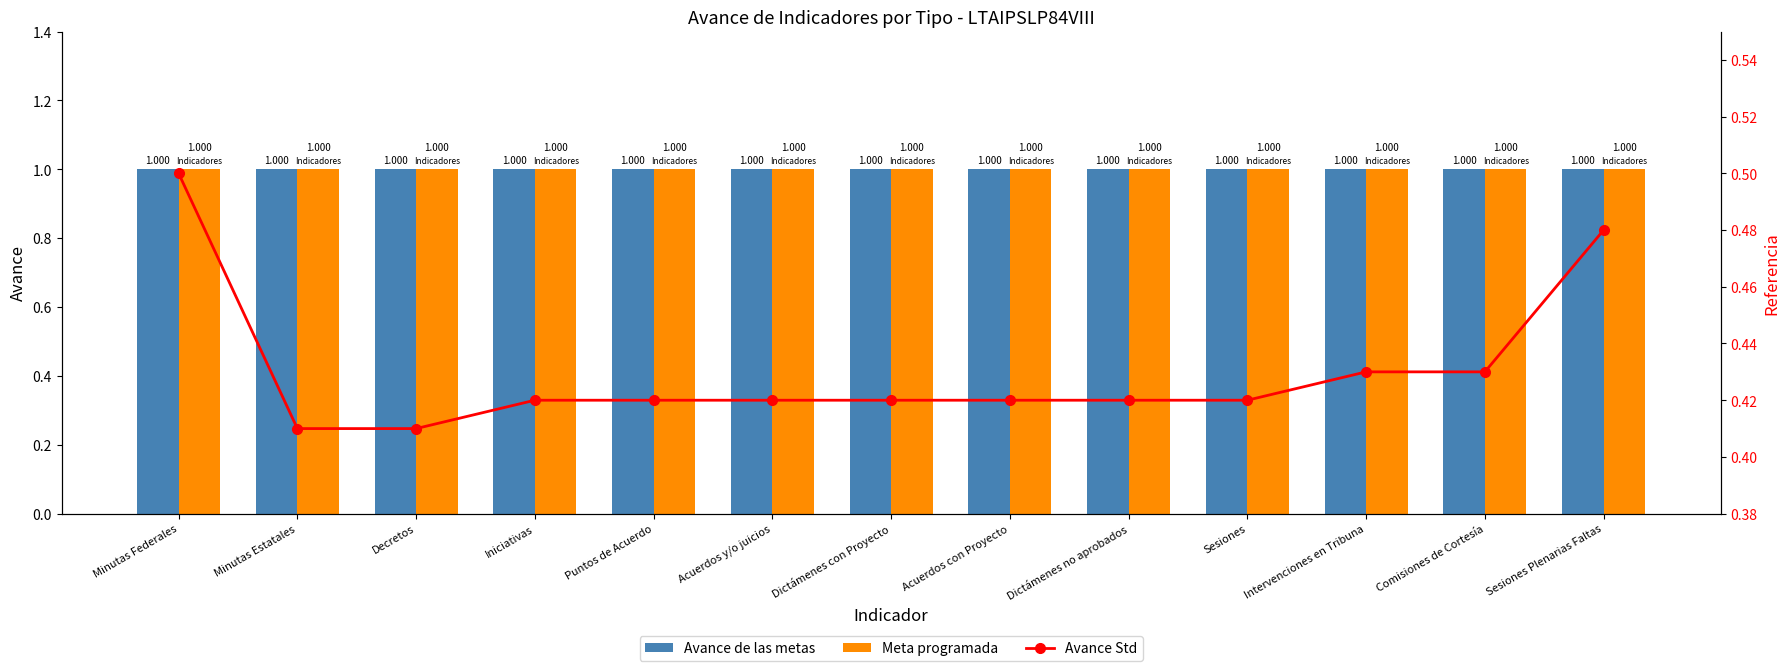

What is the maximum value for Avance Std?

0.5